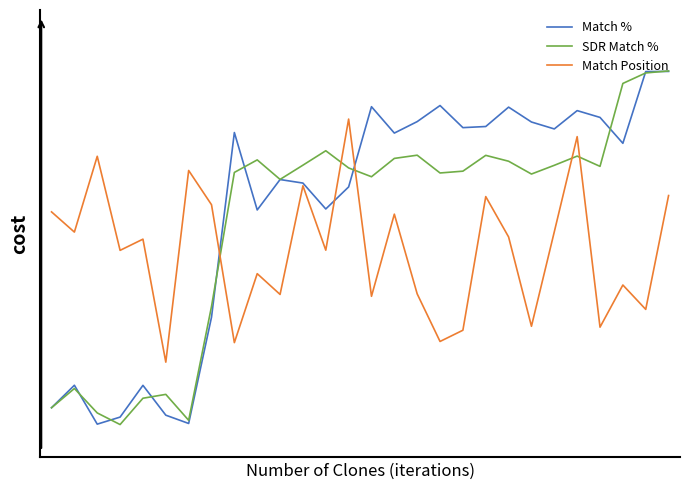

Which series has the widest spread of values?

SDR Match %